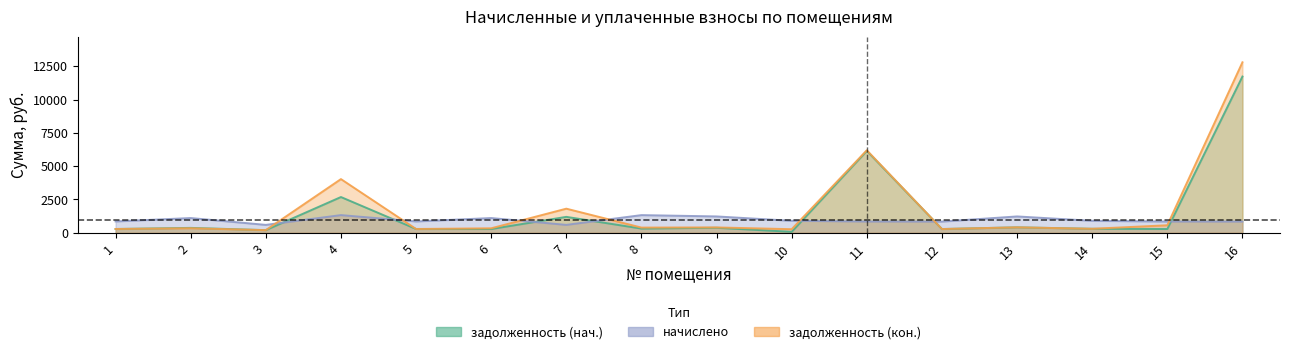

How many interior local peaks does the начислено series have?

5